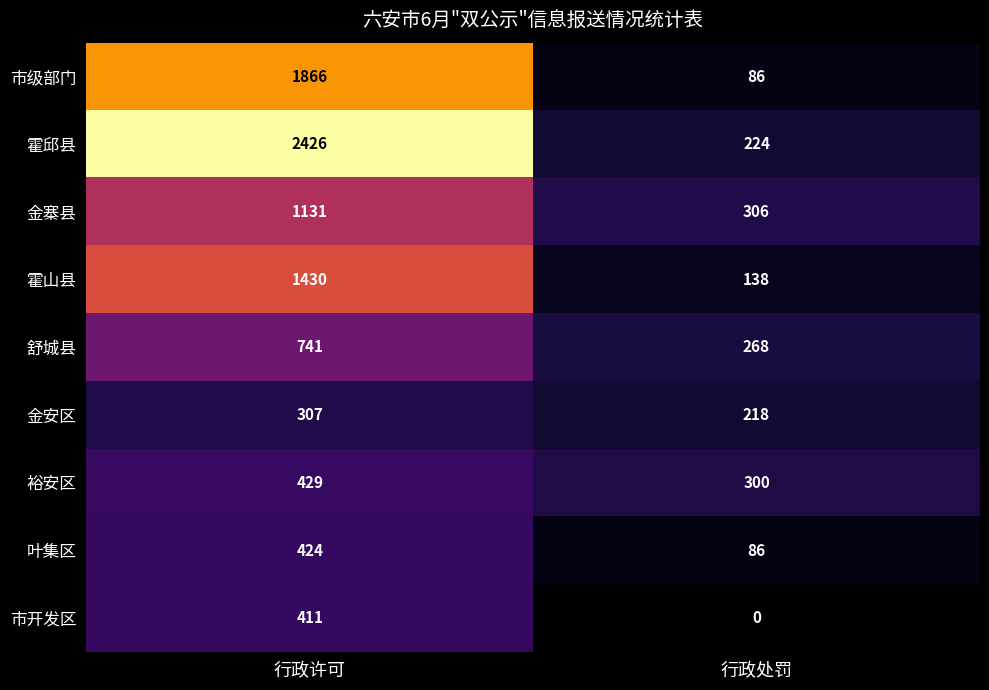

What is the difference between the maximum and minimum values in the 霍山县 series?

1292